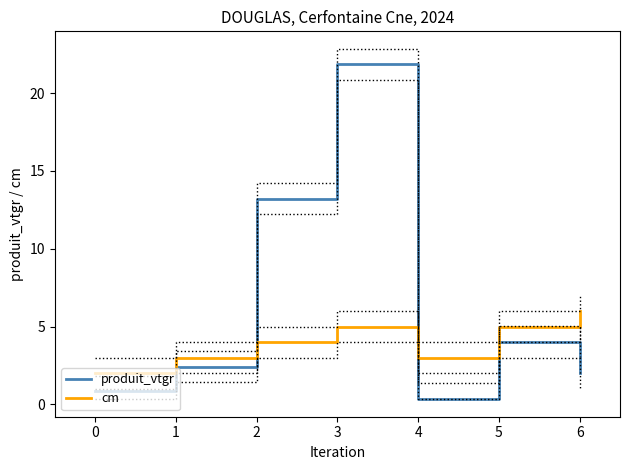

What is the average value of the cm series?

4.0